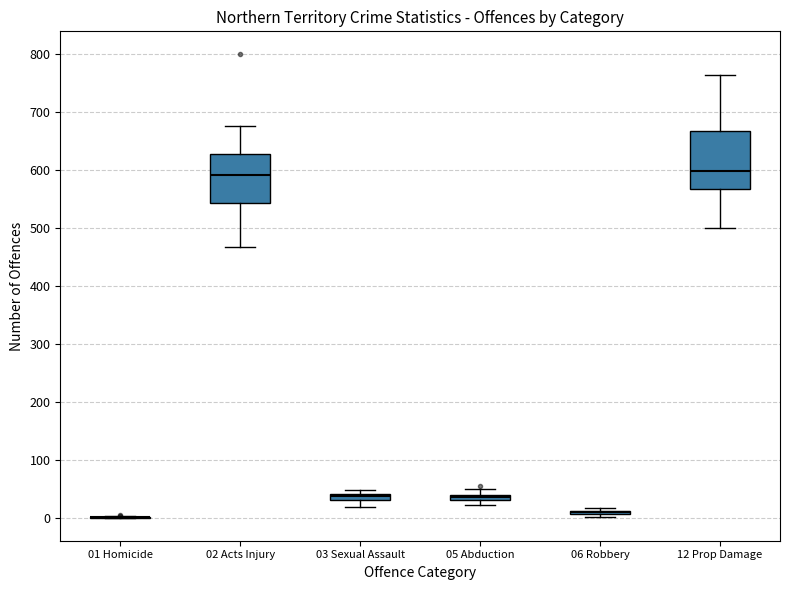

Which box is the tallest, from its lower edge to its upper edge?

12 Prop Damage